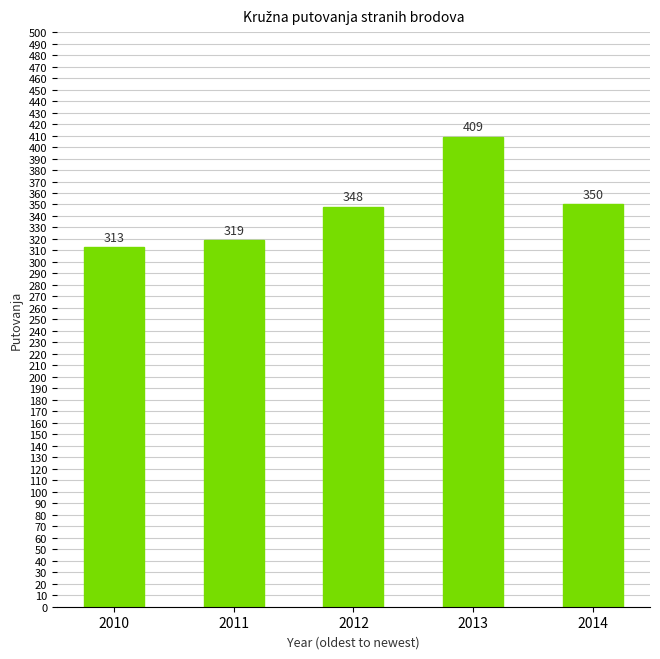

At which category does the chart reach its minimum across all series?

2010